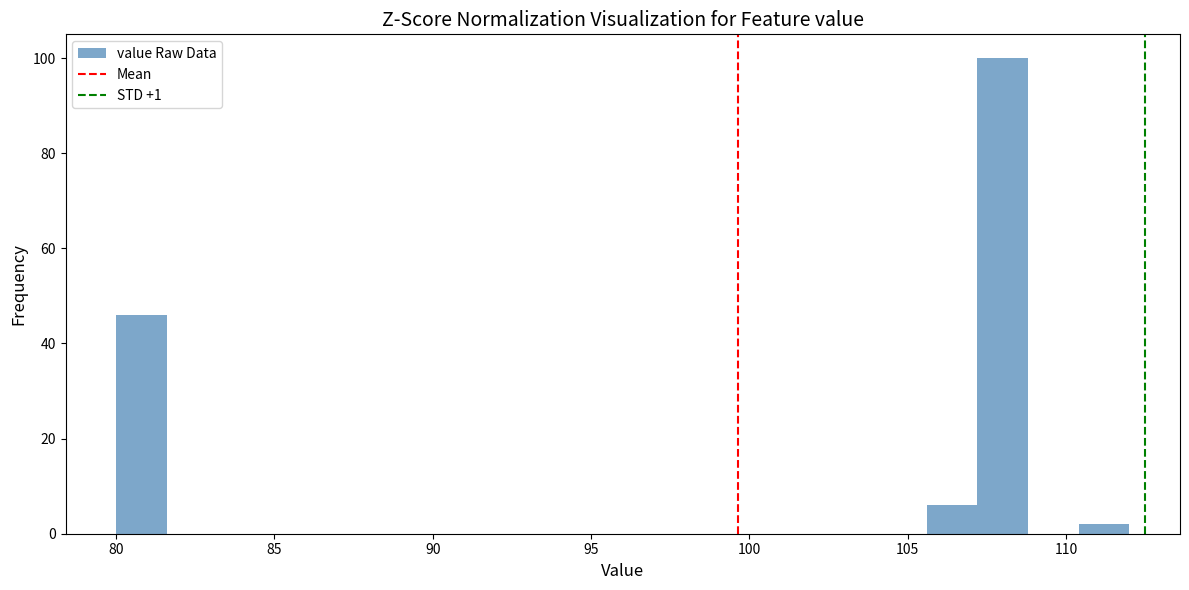

Around what value on the x-axis is the tallest bar? Give the approximate position of its centre, as read against the axis.

108.0